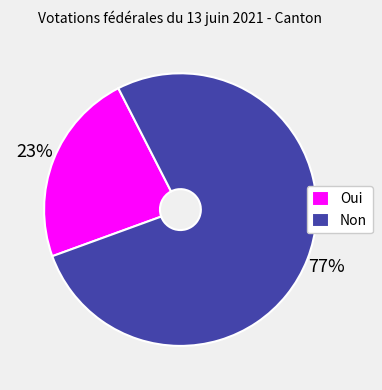

To the nearest percent, what percentage of the pie is Oui?

23%